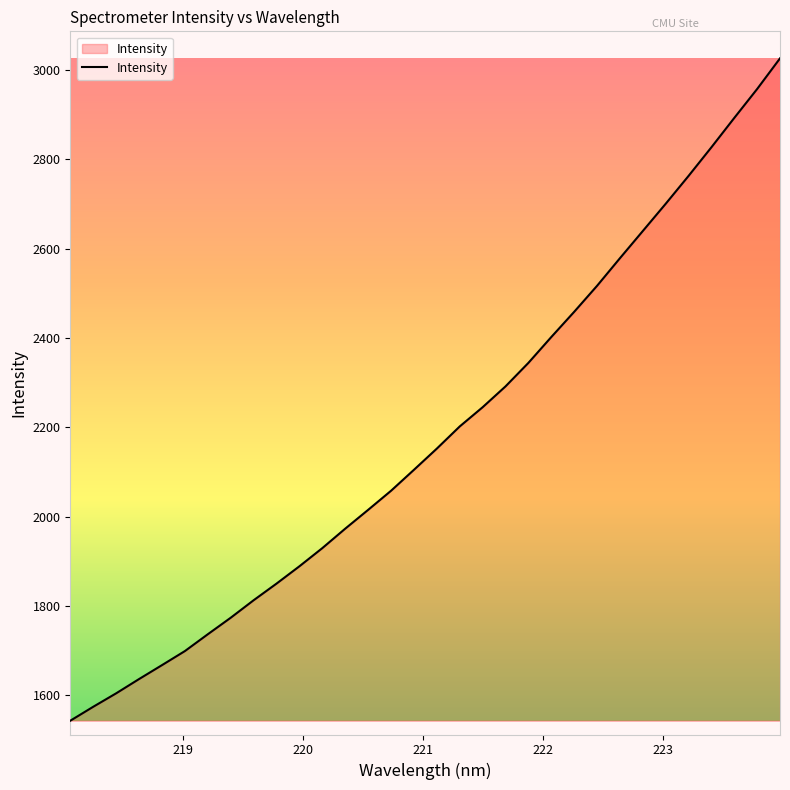

What is the difference between the maximum and minimum values?

1483.5